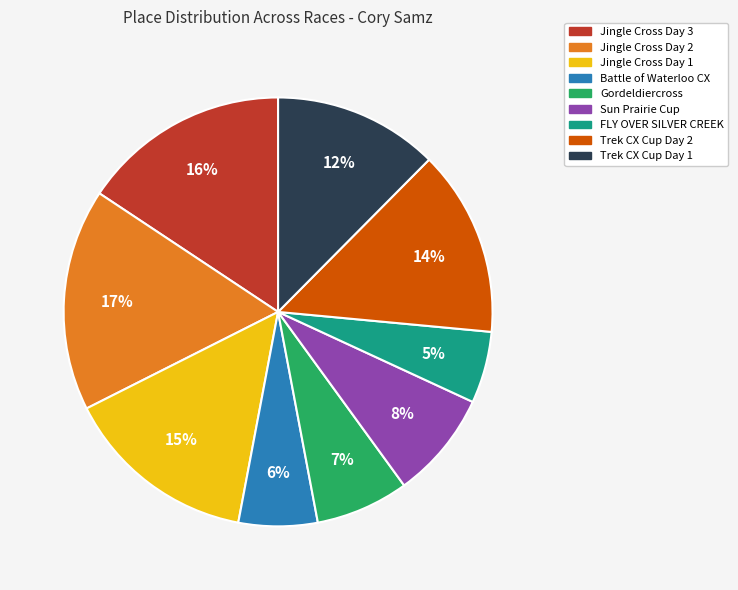

What is the ratio of the value at Trek CX Cup Day 1 to the value at Sun Prairie Cup?

1.5